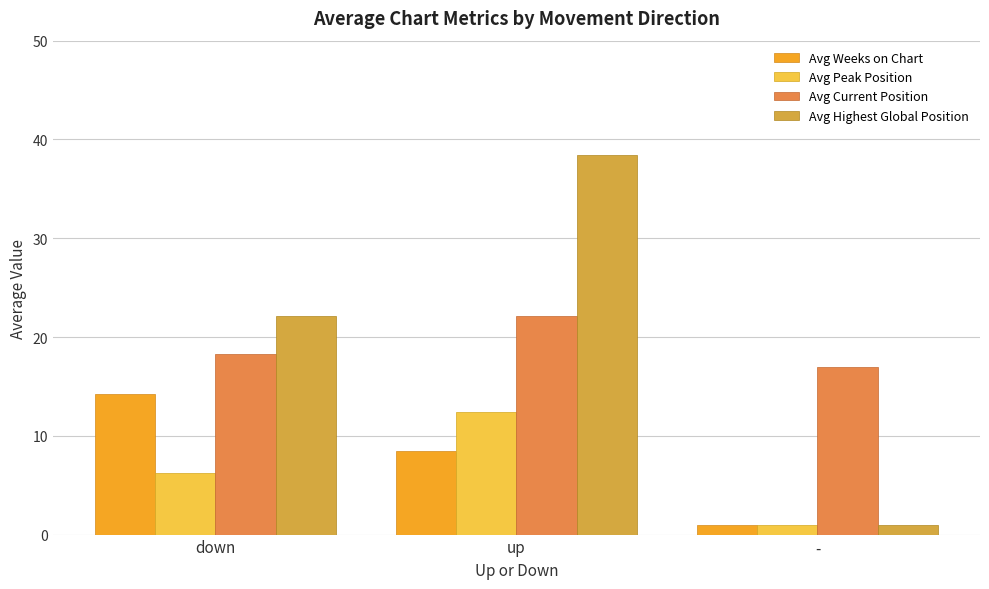

What position from the left is -?

3